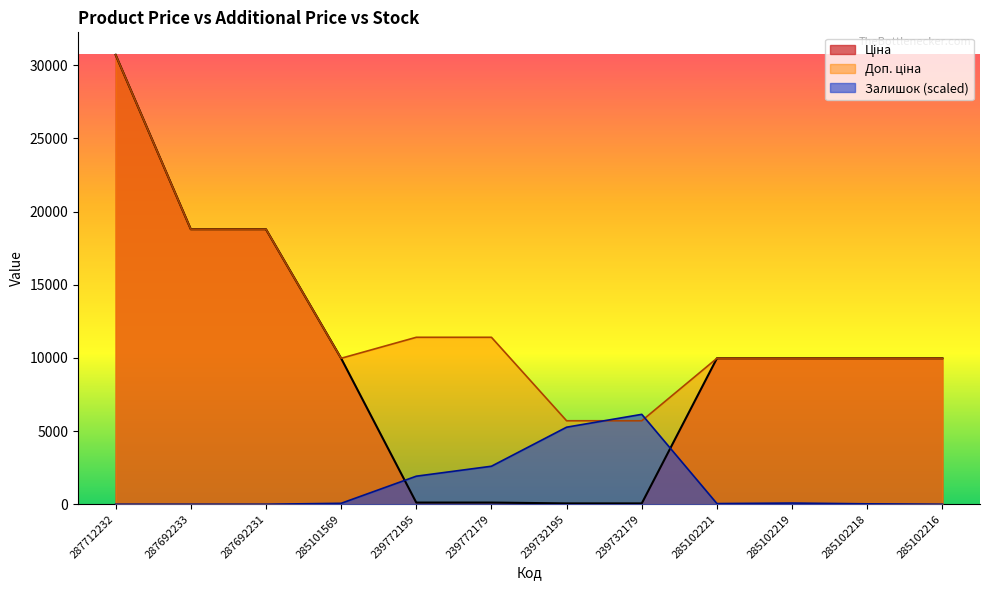

How many values in the Ціна series exceed 9974?

8